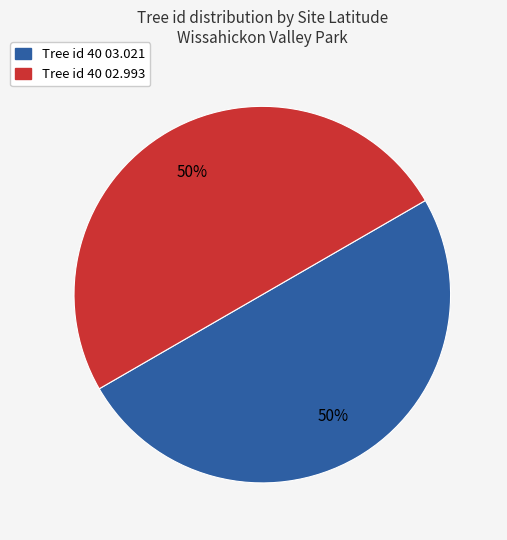

Which category has the smallest portion of the pie?

40 03.021